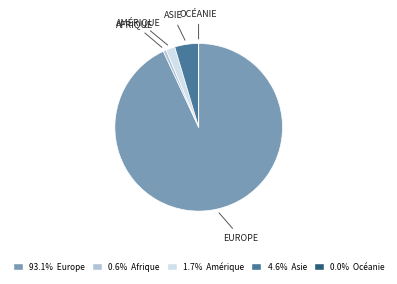

Is there a majority slice in this chart?

Yes